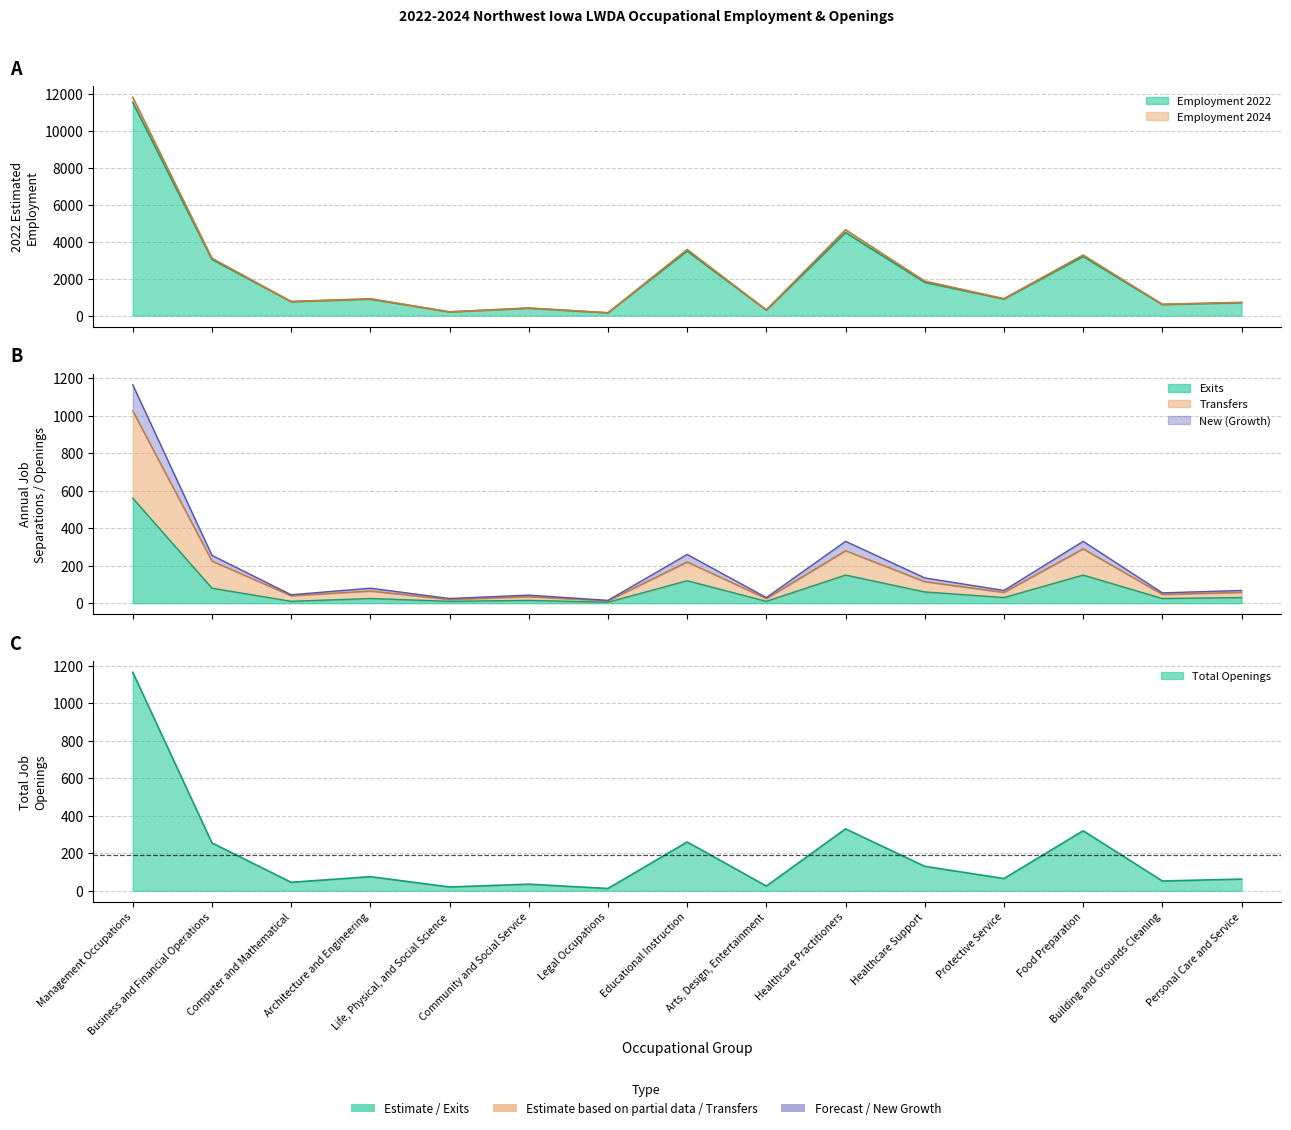

What is the value of the total_openings point at the 12th from the left?

68